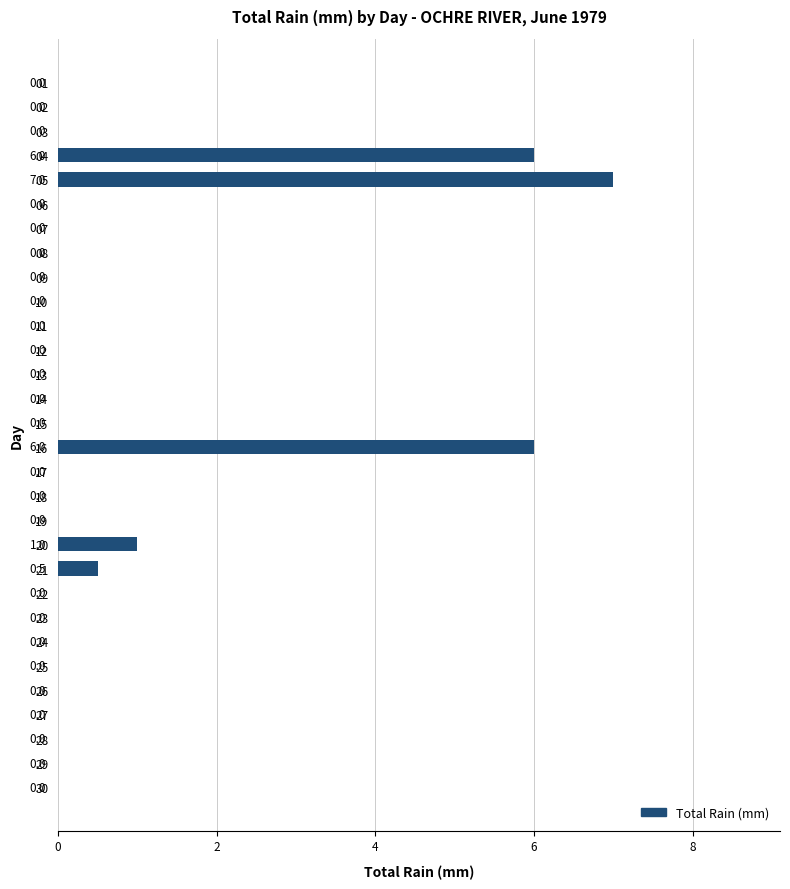

Reading top to bottom, extract all data points from this chart.

01=0.0	02=0.0	03=0.0	04=6.0	05=7.0	06=0.0	07=0.0	08=0.0	09=0.0	10=0.0	11=0.0	12=0.0	13=0.0	14=0.0	15=0.0	16=6.0	17=0.0	18=0.0	19=0.0	20=1.0	21=0.5	22=0.0	23=0.0	24=0.0	25=0.0	26=0.0	27=0.0	28=0.0	29=0.0	30=0.0